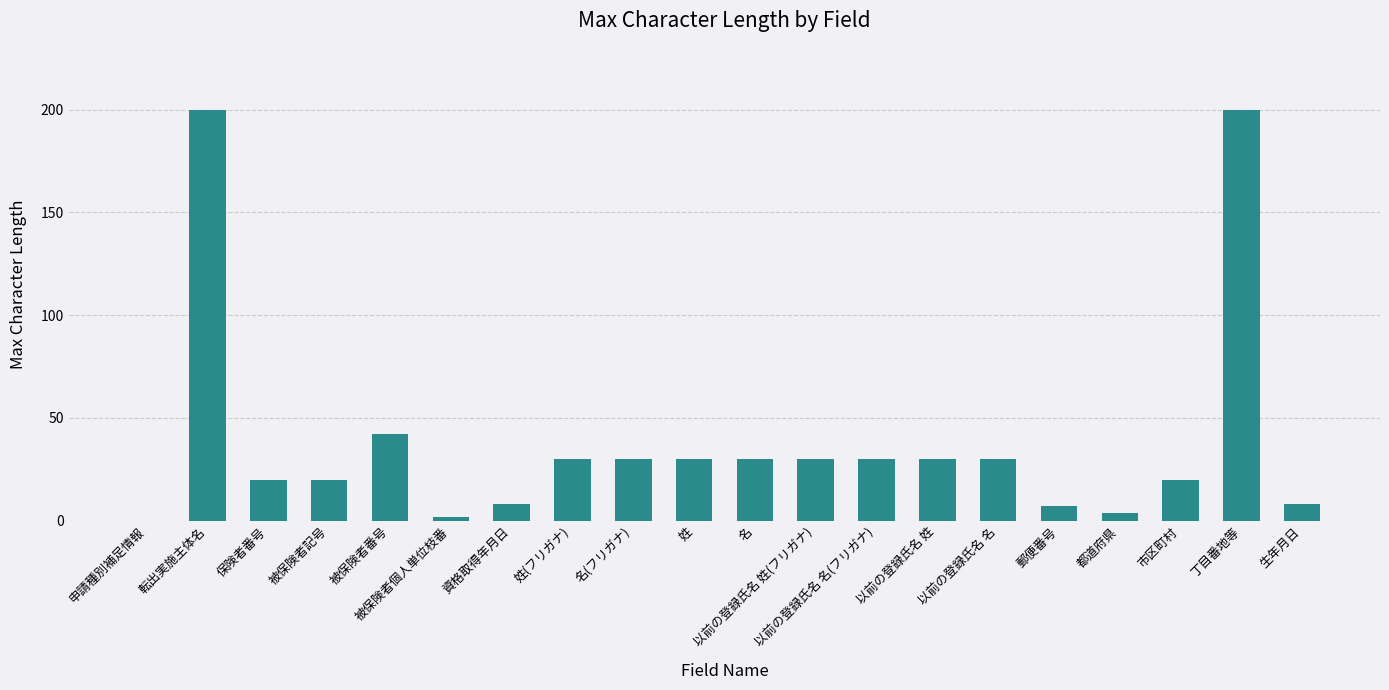

What is the greatest value displayed?

200